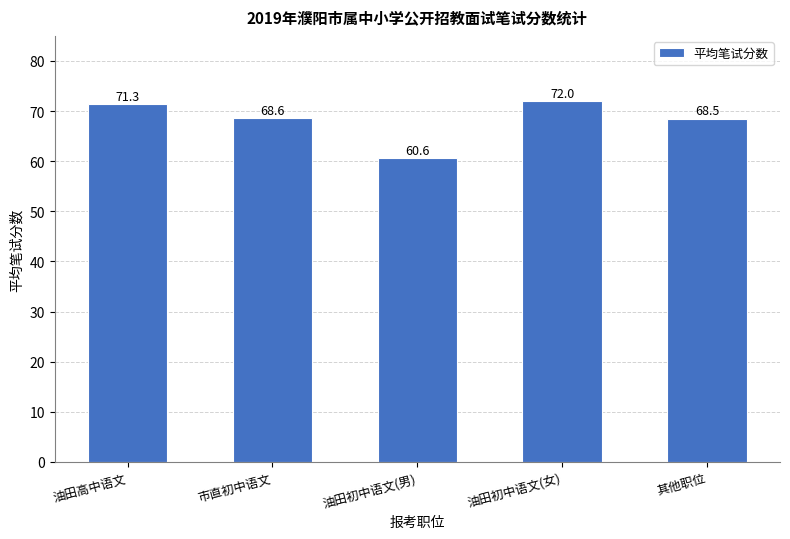

Reading right to left, transcribe all the data shown in this chart.

其他职位=68.5	油田初中语文(女)=72.0	油田初中语文(男)=60.6	市直初中语文=68.6	油田高中语文=71.3